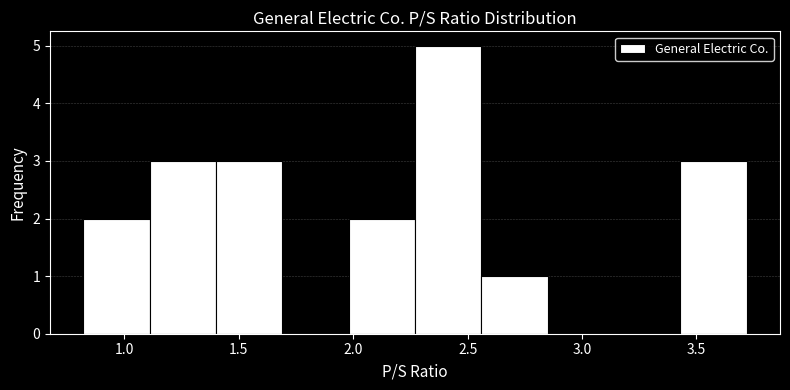

Which range on the x-axis has the tallest bar?

2.27 to 2.56